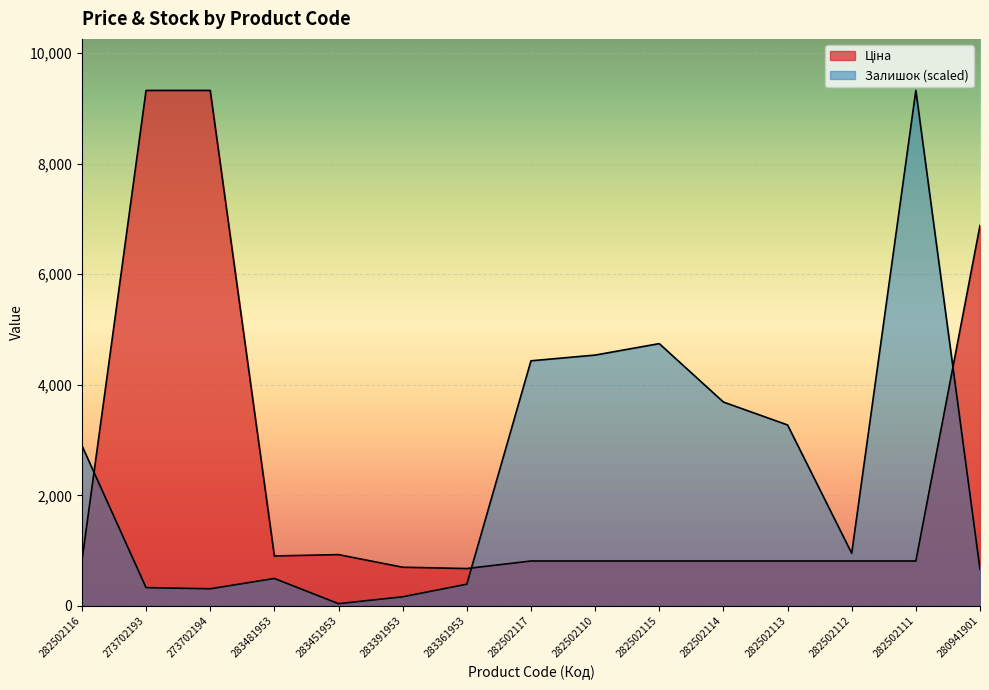

How many intersections are there between Ціна and Залишок?

3